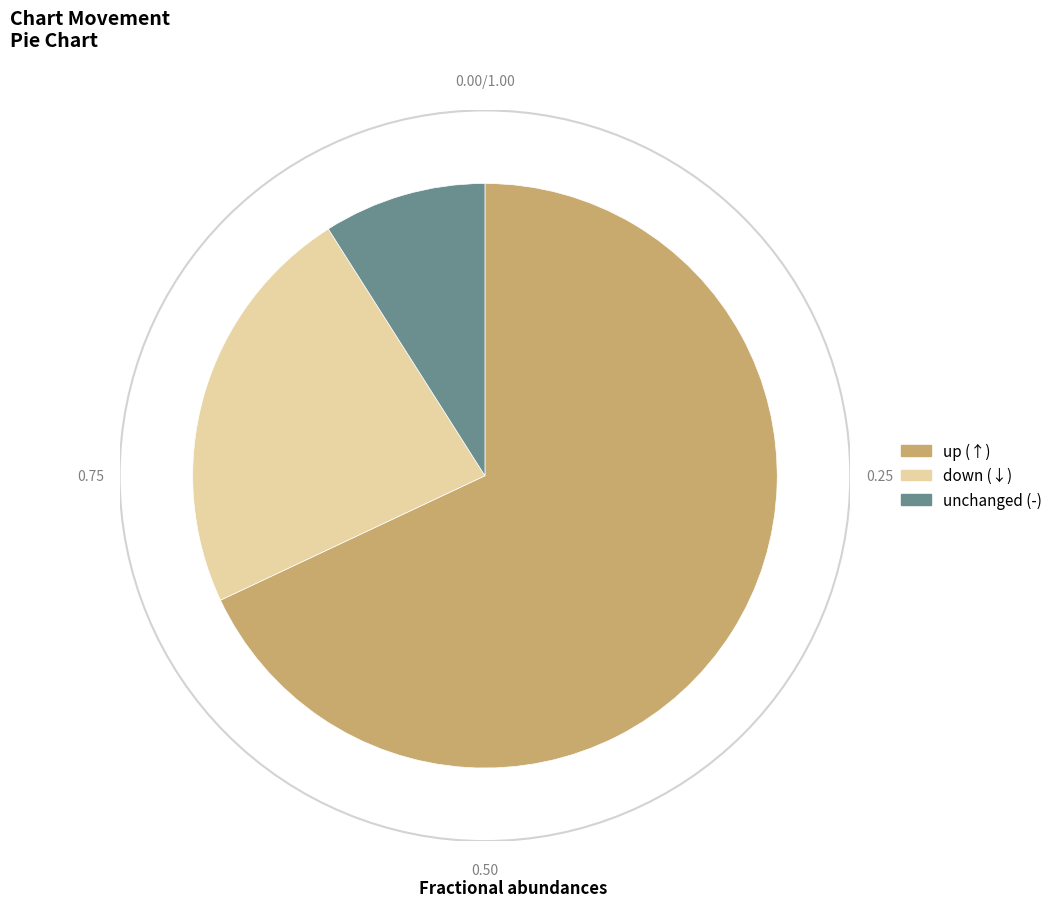

Is there any slice that represents more than half of the pie?

Yes